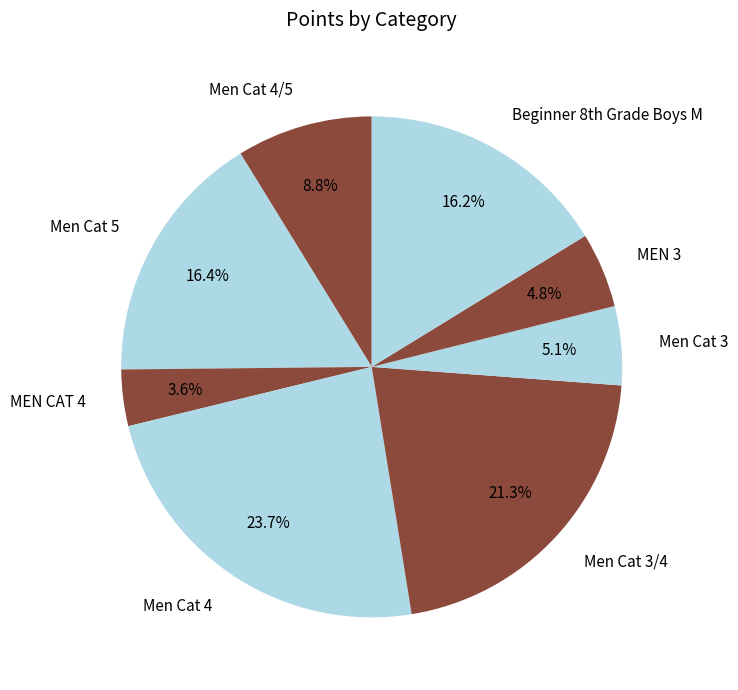

What percentage is NOT represented by Men Cat 3?

94.9%